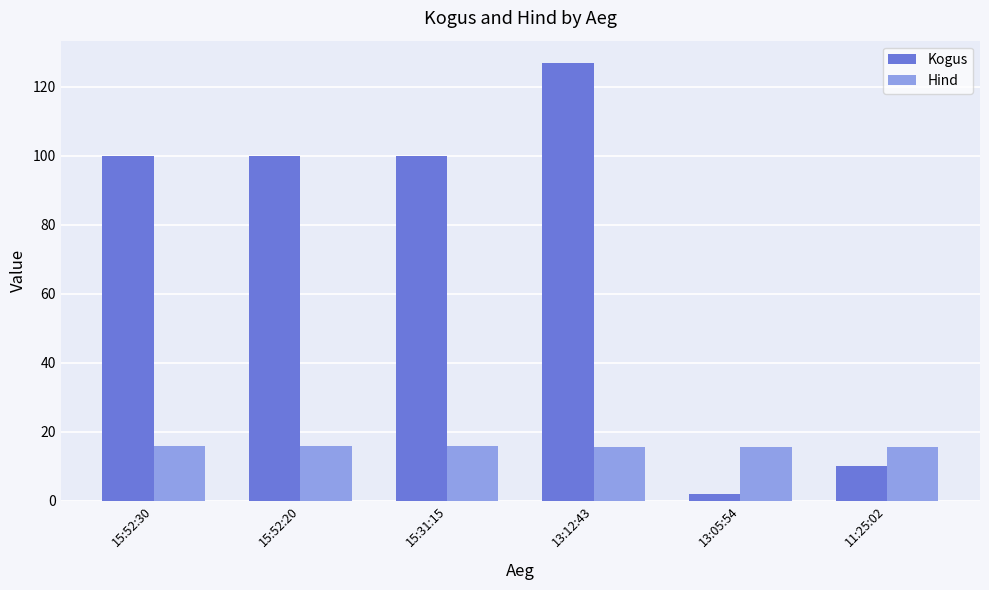

What is the value of the Hind bar at the 3rd from the left?

15.8